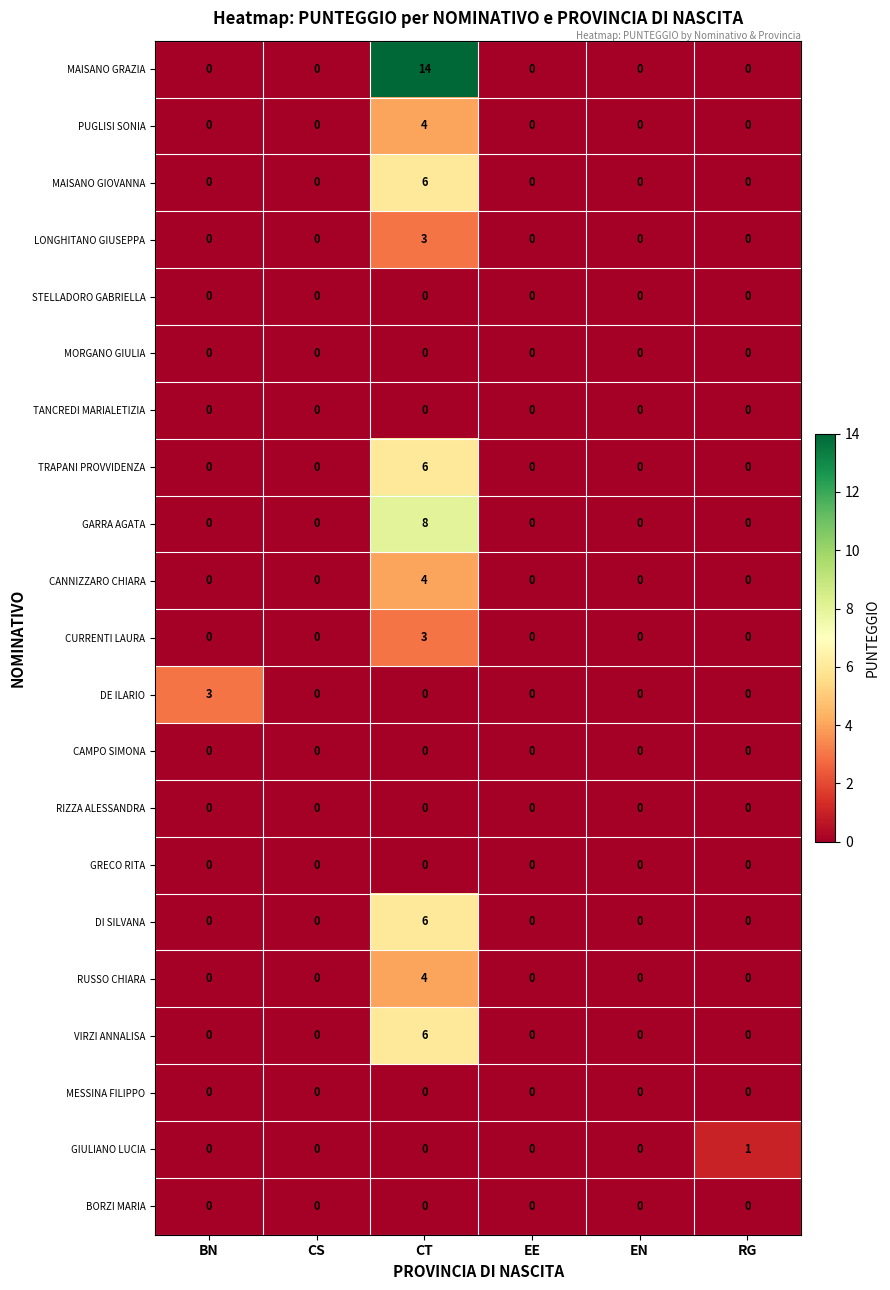

Is it true that CURRENTI LAURA equals 0 at RG?

True